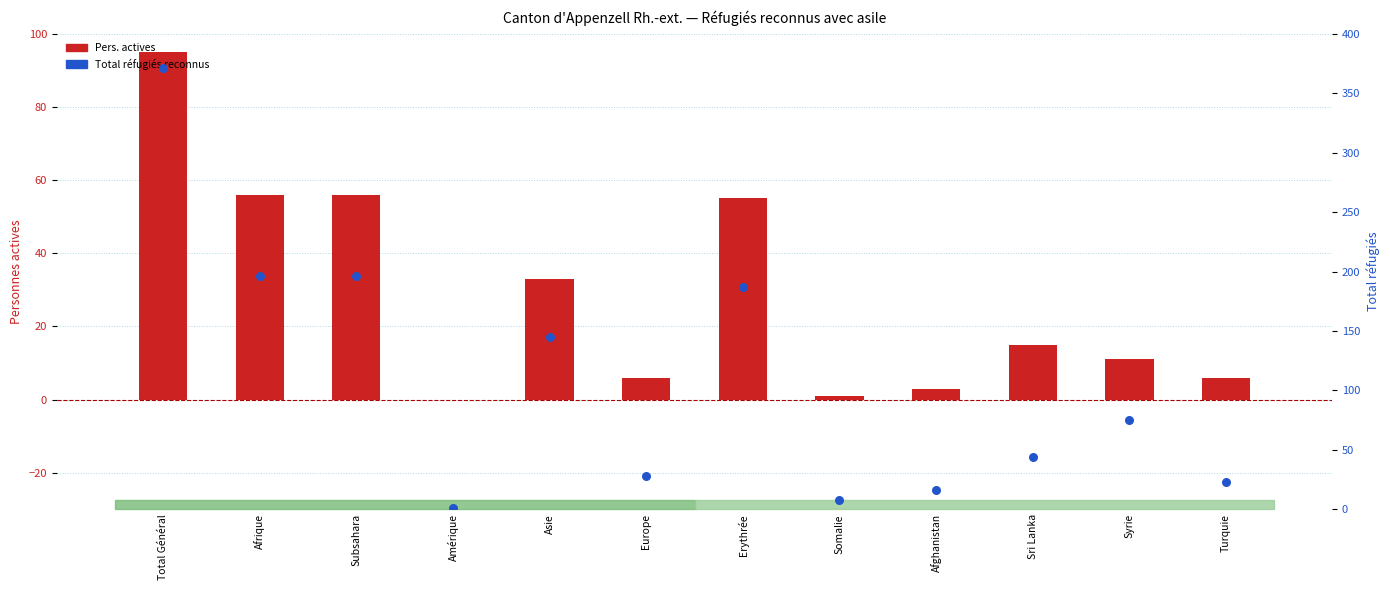

What are all the series names shown in the legend?

Pers. actives, Total réfugiés reconnus